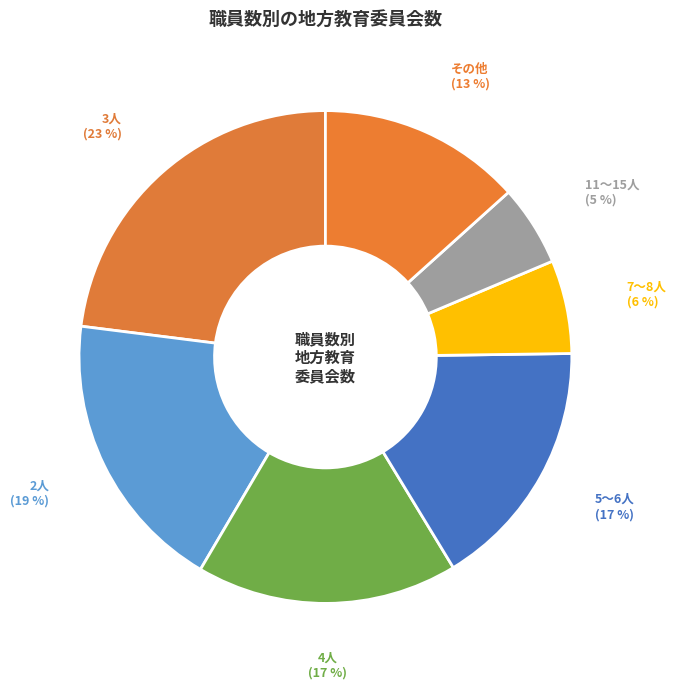

Between その他 and 7～8人, which is larger?

その他